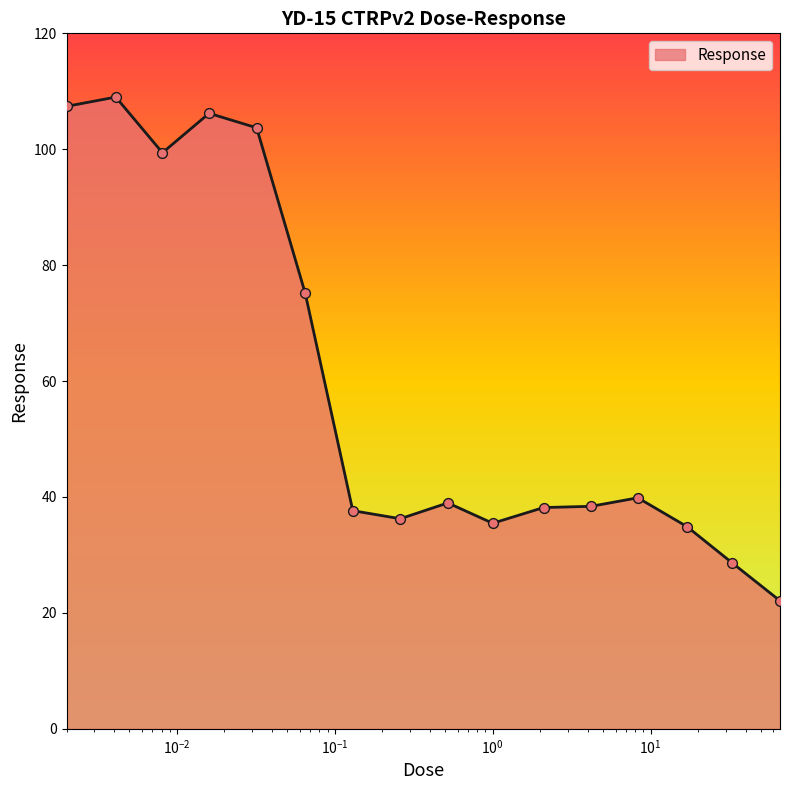

What is the smallest value displayed?

22.1